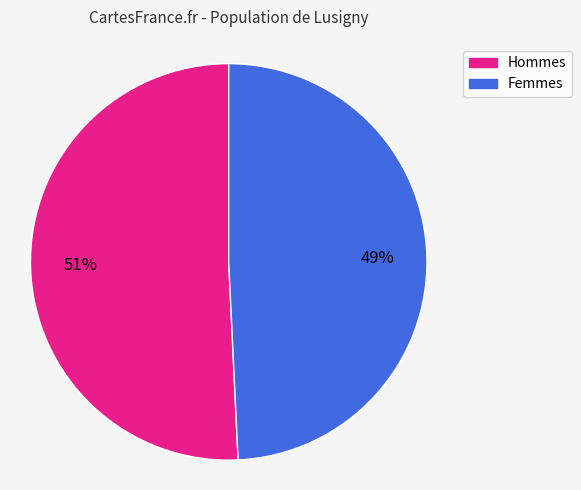

Does any single category account for the majority?

Yes